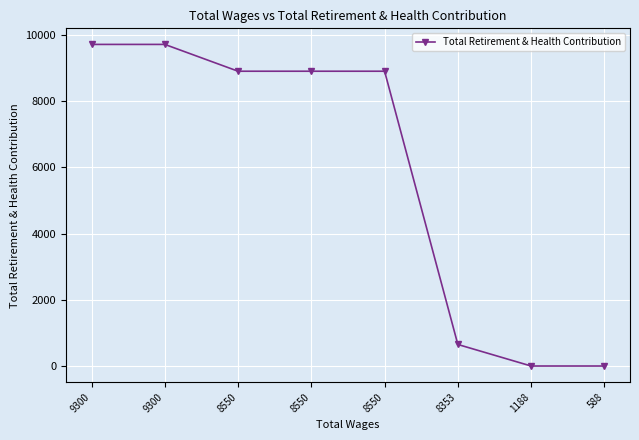

Reading left to right, what are all the values shown in this chart?

9716	9716	8906	8906	8906	651	0	0